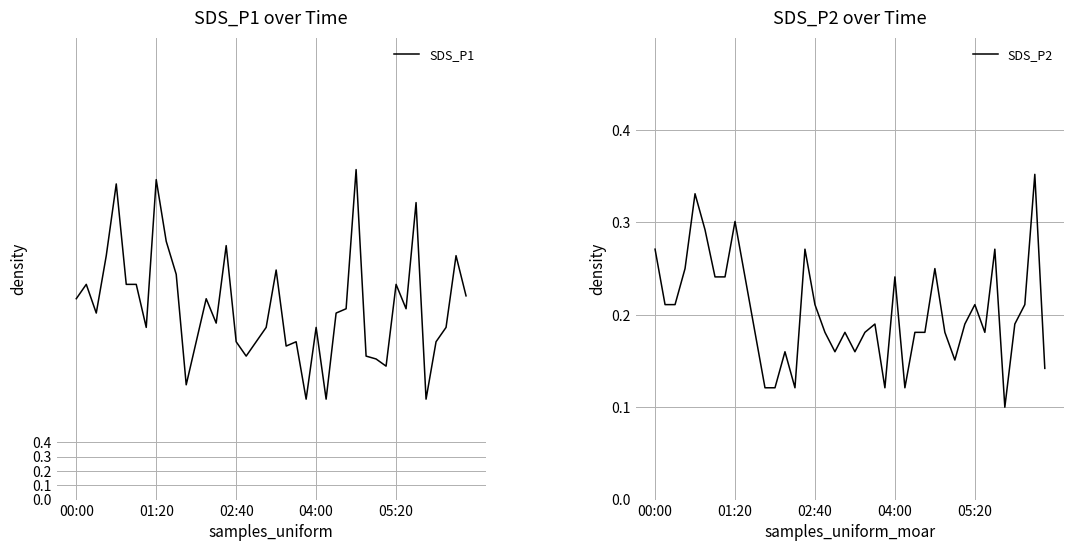

True or false: SDS_P1 has a value of 1.2 at 04:00.

True